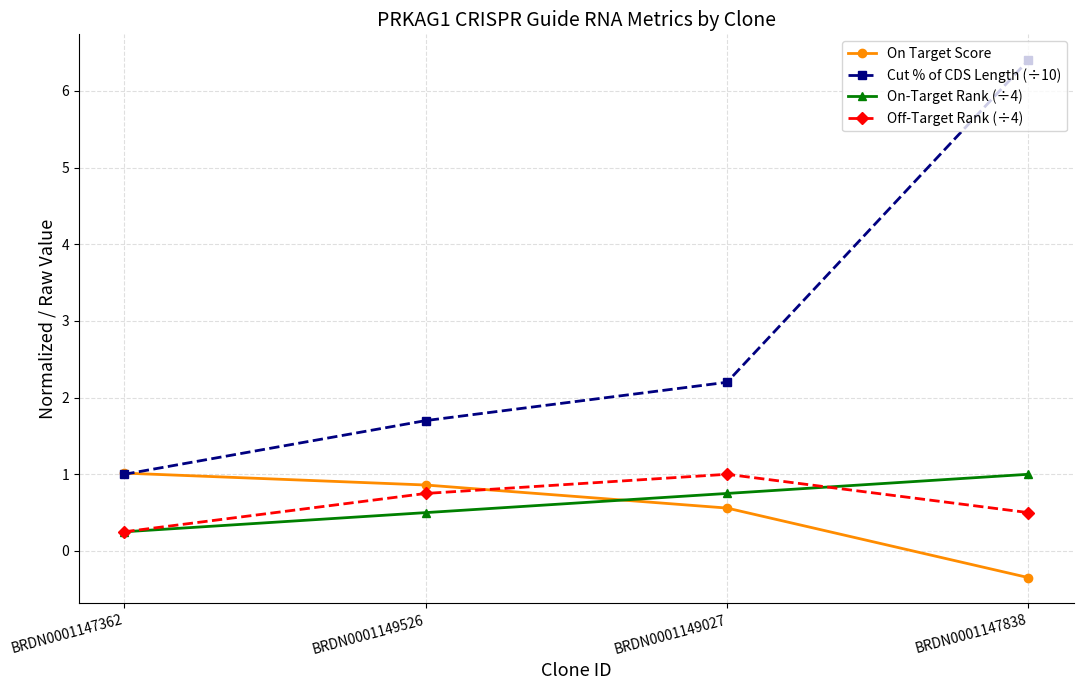

Between which two adjacent categories do On Target Score and On-Target Rank (÷4) first intersect?

BRDN0001149526 and BRDN0001149027